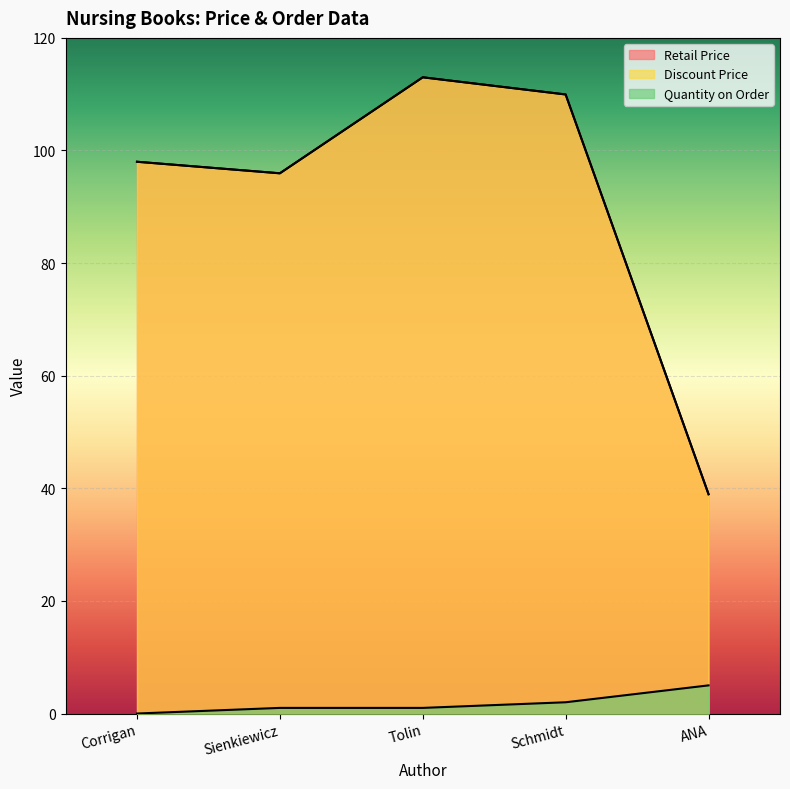

What is the total value across all series at ANA?

82.9